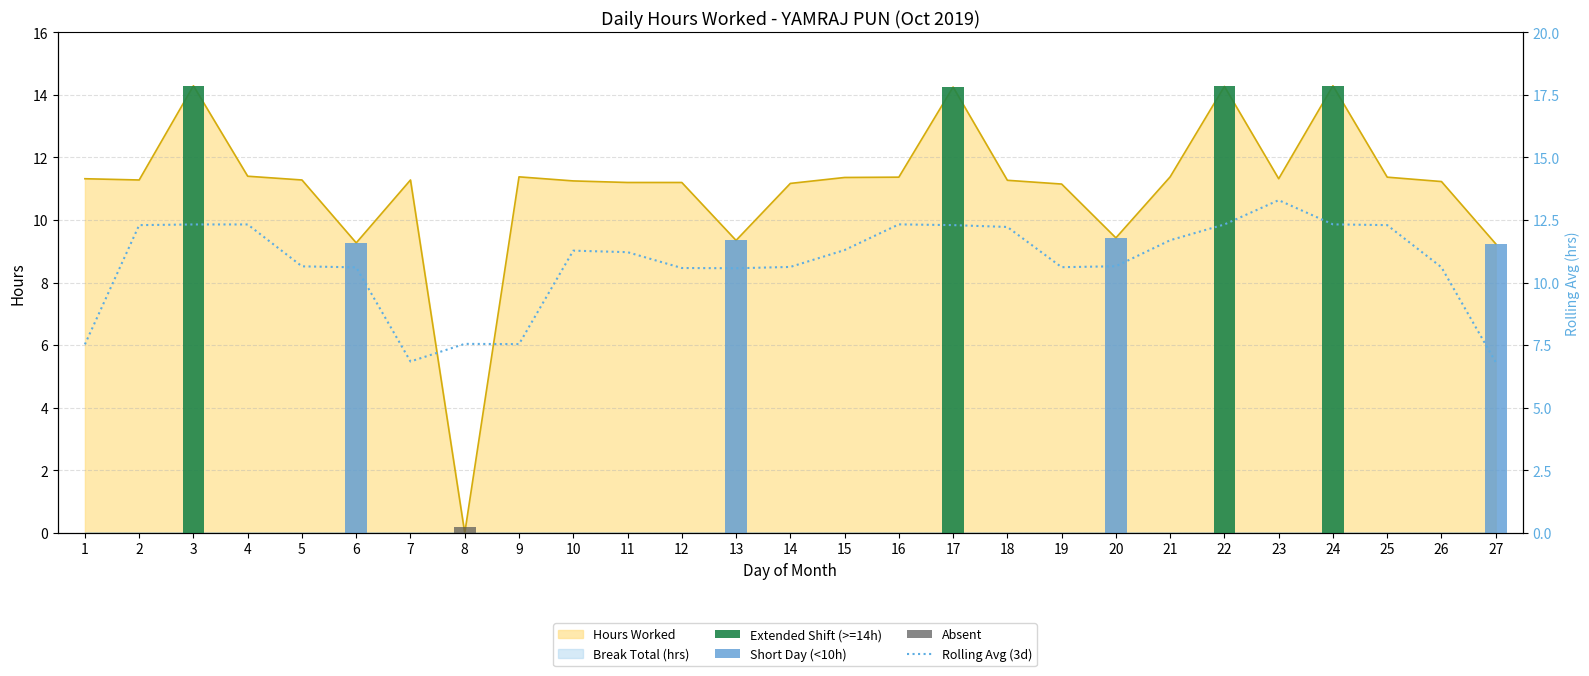

The chart shows a value of 15.6 at 4. True or false?

False